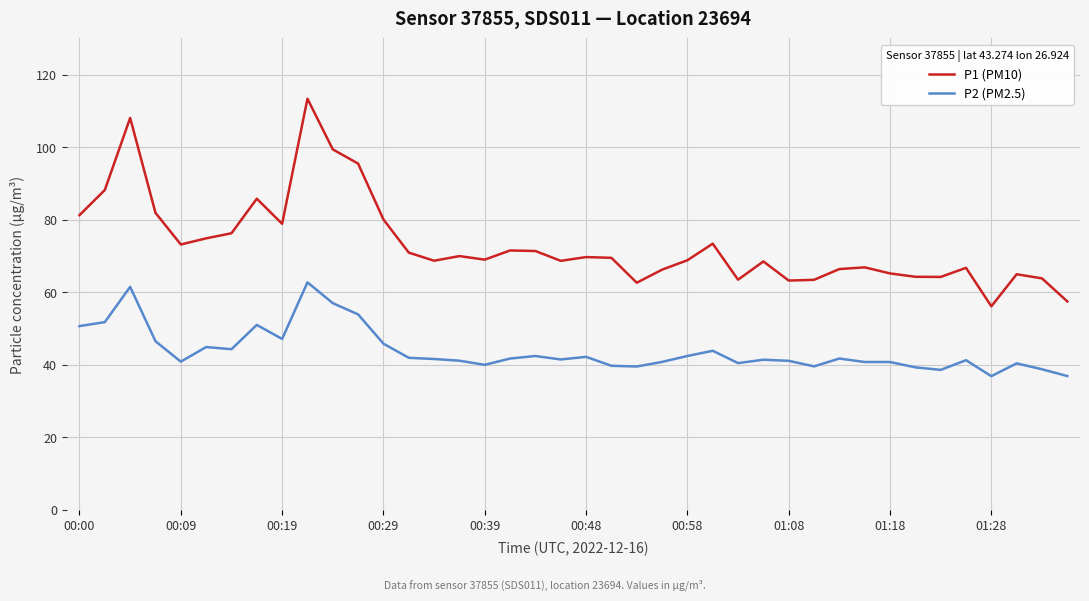

How many distinct data groups are displayed?

2